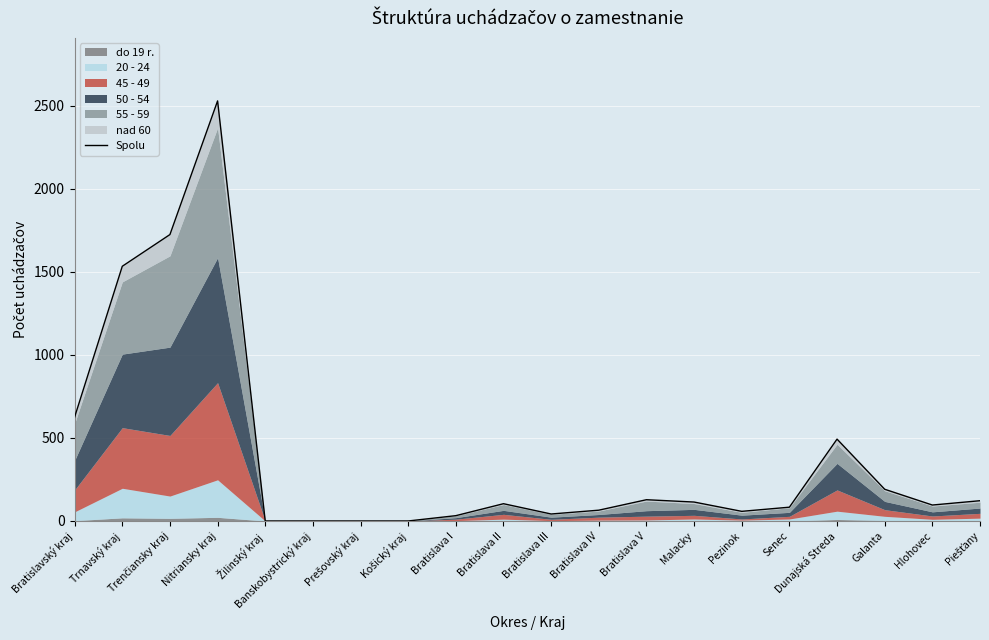

What is the greatest value displayed?

2530